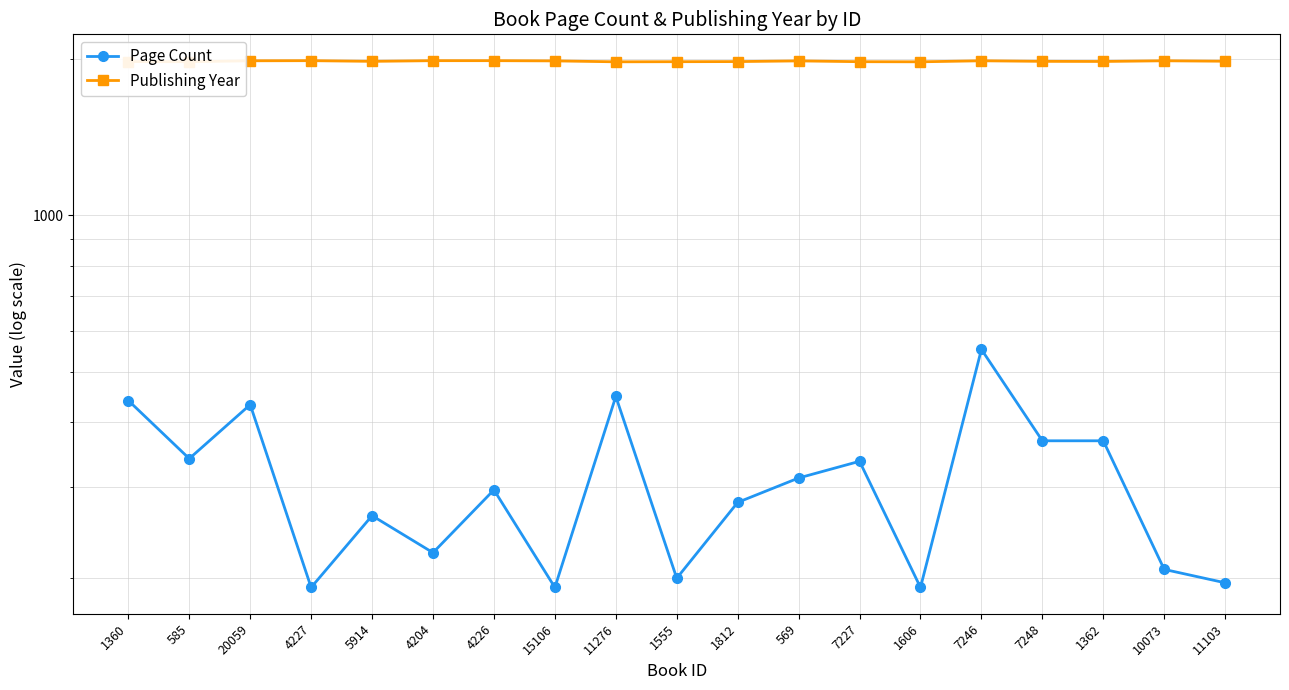

The value of Publishing Year at 1360 is 540. True or false?

False